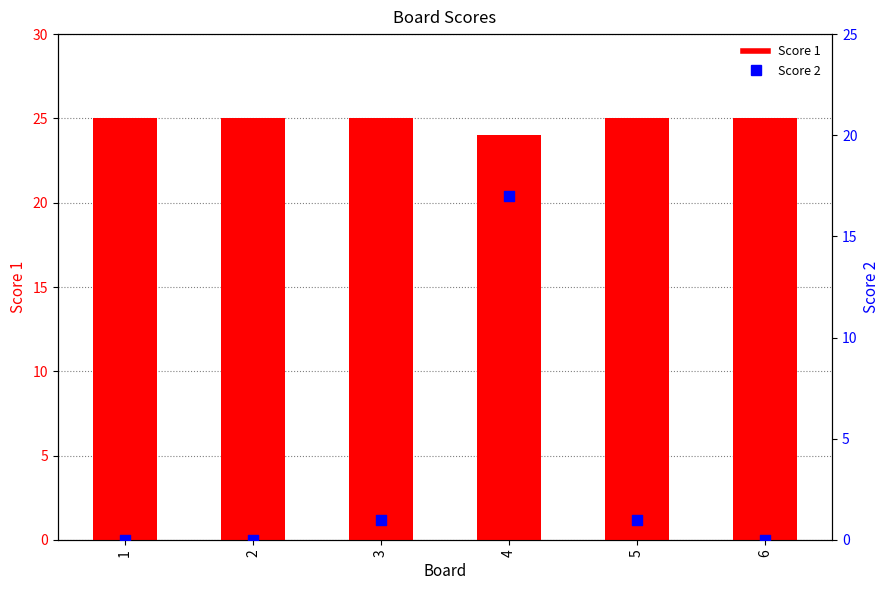

What are all the series names shown in the legend?

Score 1, Score 2